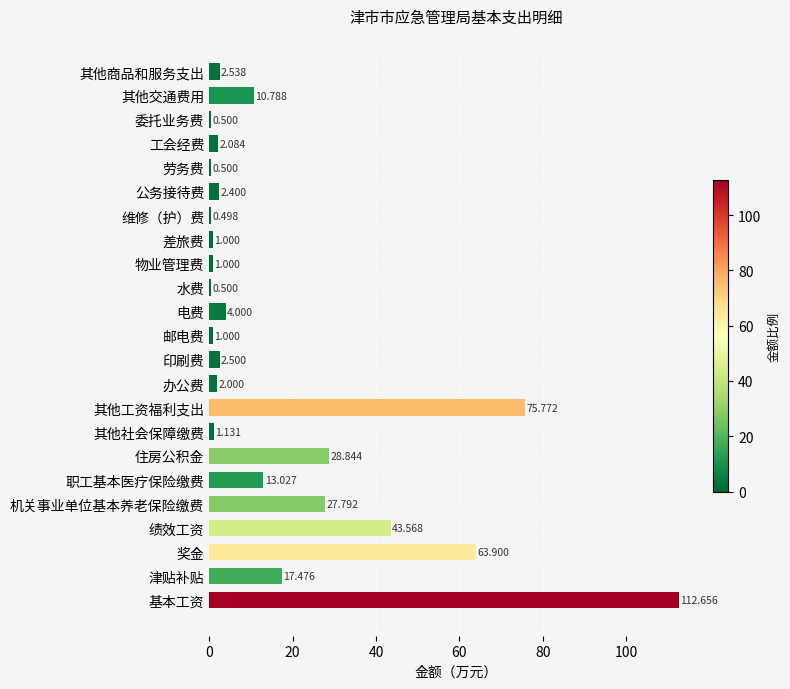

Where is the data nearest to the value 56?

奖金